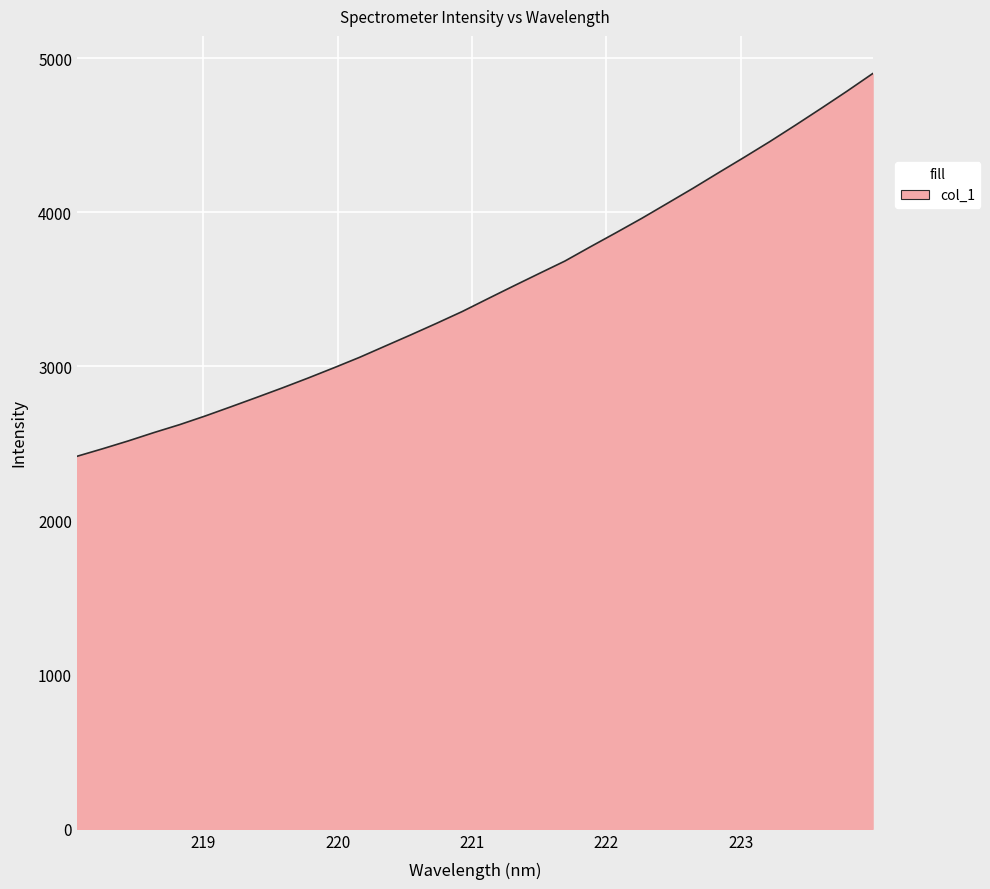

What is the difference between the second highest and second lowest values?

2319.3